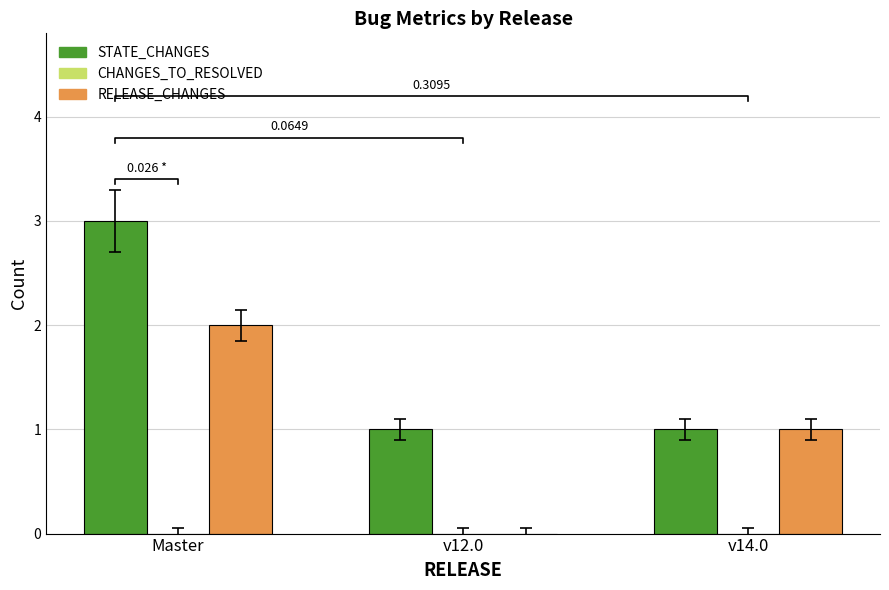

Rank the series by their average value, from lowest to highest.

CHANGES_TO_RESOLVED, RELEASE_CHANGES, STATE_CHANGES